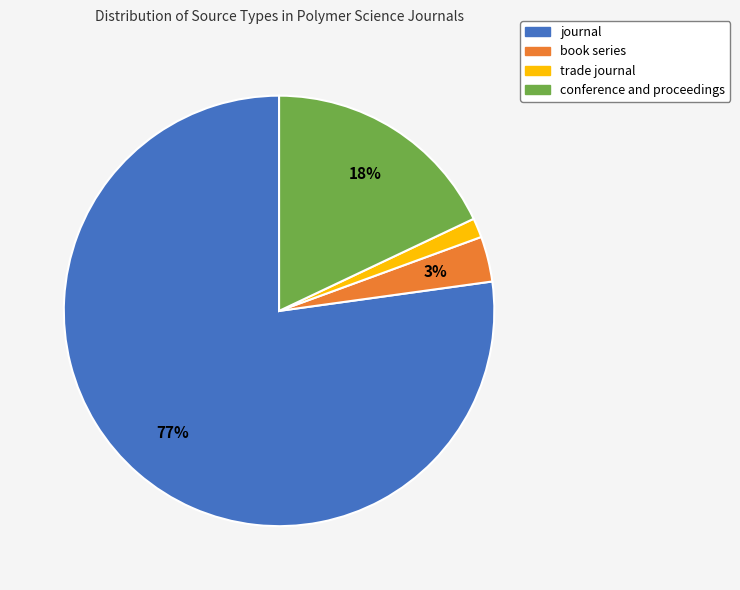

Count the number of slices in the pie.

4